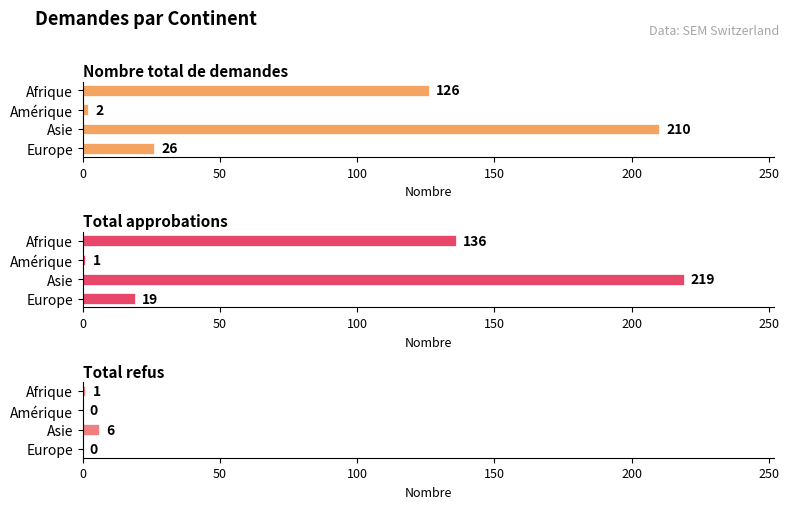

What are all the series names shown in the legend?

Nombre total de demandes, Total approbations, Total refus